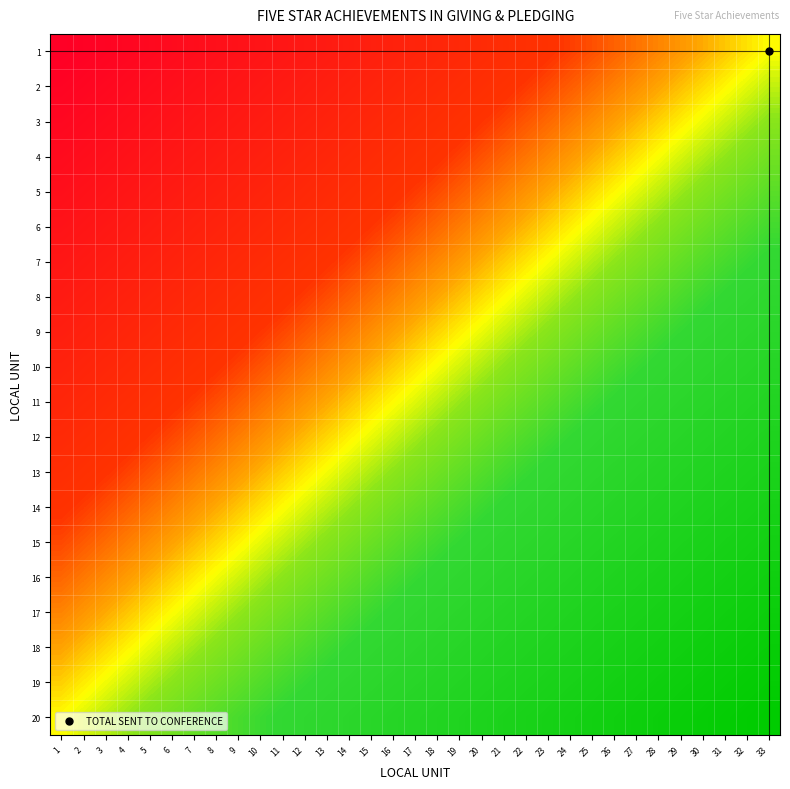

Reading right to left, what are all the values shown in this chart?

1: 33=0.0	32=0.0	31=0.1	30=0.1	29=0.1	28=0.2	27=0.2	26=0.2	25=0.2	24=0.3	23=0.3	22=0.3	21=0.4	20=0.4	19=0.4	18=0.5	17=0.5	16=0.5	15=0.6	14=0.6	13=0.6	12=0.7	11=0.7	10=0.7	9=0.8	8=0.8	7=0.8	6=0.8	5=0.9	4=0.9	3=0.9	2=1.0	1=1.0
2: 33=-0.1	32=-0.0	31=0.0	30=0.0	29=0.1	28=0.1	27=0.1	26=0.2	25=0.2	24=0.2	23=0.3	22=0.3	21=0.3	20=0.4	19=0.4	18=0.4	17=0.4	16=0.5	15=0.5	14=0.5	13=0.6	12=0.6	11=0.6	10=0.7	9=0.7	8=0.7	7=0.8	6=0.8	5=0.8	4=0.9	3=0.9	2=0.9	1=0.9
3: 33=-0.1	32=-0.1	31=-0.0	30=-0.0	29=0.0	28=0.1	27=0.1	26=0.1	25=0.1	24=0.2	23=0.2	22=0.2	21=0.3	20=0.3	19=0.3	18=0.4	17=0.4	16=0.4	15=0.5	14=0.5	13=0.5	12=0.6	11=0.6	10=0.6	9=0.6	8=0.7	7=0.7	6=0.7	5=0.8	4=0.8	3=0.8	2=0.9	1=0.9
4: 33=-0.2	32=-0.1	31=-0.1	30=-0.1	29=-0.0	28=-0.0	27=0.0	26=0.1	25=0.1	24=0.1	23=0.2	22=0.2	21=0.2	20=0.2	19=0.3	18=0.3	17=0.3	16=0.4	15=0.4	14=0.4	13=0.5	12=0.5	11=0.5	10=0.6	9=0.6	8=0.6	7=0.7	6=0.7	5=0.7	4=0.7	3=0.8	2=0.8	1=0.8
5: 33=-0.2	32=-0.2	31=-0.1	30=-0.1	29=-0.1	28=-0.1	27=-0.0	26=0.0	25=0.0	24=0.1	23=0.1	22=0.1	21=0.2	20=0.2	19=0.2	18=0.3	17=0.3	16=0.3	15=0.4	14=0.4	13=0.4	12=0.4	11=0.5	10=0.5	9=0.5	8=0.6	7=0.6	6=0.6	5=0.7	4=0.7	3=0.7	2=0.8	1=0.8
6: 33=-0.3	32=-0.2	31=-0.2	30=-0.2	29=-0.1	28=-0.1	27=-0.1	26=-0.0	25=-0.0	24=0.0	23=0.0	22=0.1	21=0.1	20=0.1	19=0.2	18=0.2	17=0.2	16=0.3	15=0.3	14=0.3	13=0.4	12=0.4	11=0.4	10=0.5	9=0.5	8=0.5	7=0.5	6=0.6	5=0.6	4=0.6	3=0.7	2=0.7	1=0.7
7: 33=-0.3	32=-0.3	31=-0.3	30=-0.2	29=-0.2	28=-0.2	27=-0.1	26=-0.1	25=-0.1	24=-0.0	23=-0.0	22=0.0	21=0.1	20=0.1	19=0.1	18=0.2	17=0.2	16=0.2	15=0.2	14=0.3	13=0.3	12=0.3	11=0.4	10=0.4	9=0.4	8=0.5	7=0.5	6=0.5	5=0.6	4=0.6	3=0.6	2=0.7	1=0.7
8: 33=-0.4	32=-0.3	31=-0.3	30=-0.3	29=-0.2	28=-0.2	27=-0.2	26=-0.1	25=-0.1	24=-0.1	23=-0.1	22=-0.0	21=0.0	20=0.0	19=0.1	18=0.1	17=0.1	16=0.2	15=0.2	14=0.2	13=0.3	12=0.3	11=0.3	10=0.4	9=0.4	8=0.4	7=0.4	6=0.5	5=0.5	4=0.5	3=0.6	2=0.6	1=0.6
9: 33=-0.4	32=-0.4	31=-0.4	30=-0.3	29=-0.3	28=-0.3	27=-0.2	26=-0.2	25=-0.2	24=-0.1	23=-0.1	22=-0.1	21=-0.0	20=-0.0	19=0.0	18=0.0	17=0.1	16=0.1	15=0.1	14=0.2	13=0.2	12=0.2	11=0.3	10=0.3	9=0.3	8=0.4	7=0.4	6=0.4	5=0.5	4=0.5	3=0.5	2=0.5	1=0.6
10: 33=-0.5	32=-0.4	31=-0.4	30=-0.4	29=-0.3	28=-0.3	27=-0.3	26=-0.3	25=-0.2	24=-0.2	23=-0.2	22=-0.1	21=-0.1	20=-0.1	19=-0.0	18=-0.0	17=0.0	16=0.1	15=0.1	14=0.1	13=0.2	12=0.2	11=0.2	10=0.2	9=0.3	8=0.3	7=0.3	6=0.4	5=0.4	4=0.4	3=0.5	2=0.5	1=0.5
11: 33=-0.5	32=-0.5	31=-0.5	30=-0.4	29=-0.4	28=-0.4	27=-0.3	26=-0.3	25=-0.3	24=-0.2	23=-0.2	22=-0.2	21=-0.2	20=-0.1	19=-0.1	18=-0.1	17=-0.0	16=0.0	15=0.0	14=0.1	13=0.1	12=0.1	11=0.2	10=0.2	9=0.2	8=0.3	7=0.3	6=0.3	5=0.3	4=0.4	3=0.4	2=0.4	1=0.5
12: 33=-0.6	32=-0.5	31=-0.5	30=-0.5	29=-0.5	28=-0.4	27=-0.4	26=-0.4	25=-0.3	24=-0.3	23=-0.3	22=-0.2	21=-0.2	20=-0.2	19=-0.1	18=-0.1	17=-0.1	16=-0.0	15=-0.0	14=0.0	13=0.0	12=0.1	11=0.1	10=0.1	9=0.2	8=0.2	7=0.2	6=0.3	5=0.3	4=0.3	3=0.4	2=0.4	1=0.4
13: 33=-0.6	32=-0.6	31=-0.6	30=-0.5	29=-0.5	28=-0.5	27=-0.4	26=-0.4	25=-0.4	24=-0.4	23=-0.3	22=-0.3	21=-0.3	20=-0.2	19=-0.2	18=-0.2	17=-0.1	16=-0.1	15=-0.1	14=-0.0	13=-0.0	12=0.0	11=0.1	10=0.1	9=0.1	8=0.1	7=0.2	6=0.2	5=0.2	4=0.3	3=0.3	2=0.3	1=0.4
14: 33=-0.7	32=-0.7	31=-0.6	30=-0.6	29=-0.6	28=-0.5	27=-0.5	26=-0.5	25=-0.4	24=-0.4	23=-0.4	22=-0.3	21=-0.3	20=-0.3	19=-0.2	18=-0.2	17=-0.2	16=-0.2	15=-0.1	14=-0.1	13=-0.1	12=-0.0	11=0.0	10=0.0	9=0.1	8=0.1	7=0.1	6=0.2	5=0.2	4=0.2	3=0.3	2=0.3	1=0.3
15: 33=-0.7	32=-0.7	31=-0.7	30=-0.6	29=-0.6	28=-0.6	27=-0.5	26=-0.5	25=-0.5	24=-0.5	23=-0.4	22=-0.4	21=-0.4	20=-0.3	19=-0.3	18=-0.3	17=-0.2	16=-0.2	15=-0.2	14=-0.1	13=-0.1	12=-0.1	11=-0.0	10=-0.0	9=0.0	8=0.0	7=0.1	6=0.1	5=0.1	4=0.2	3=0.2	2=0.2	1=0.3
16: 33=-0.8	32=-0.8	31=-0.7	30=-0.7	29=-0.7	28=-0.6	27=-0.6	26=-0.6	25=-0.5	24=-0.5	23=-0.5	22=-0.4	21=-0.4	20=-0.4	19=-0.4	18=-0.3	17=-0.3	16=-0.3	15=-0.2	14=-0.2	13=-0.2	12=-0.1	11=-0.1	10=-0.1	9=-0.0	8=-0.0	7=0.0	6=0.1	5=0.1	4=0.1	3=0.1	2=0.2	1=0.2
17: 33=-0.8	32=-0.8	31=-0.8	30=-0.7	29=-0.7	28=-0.7	27=-0.7	26=-0.6	25=-0.6	24=-0.6	23=-0.5	22=-0.5	21=-0.5	20=-0.4	19=-0.4	18=-0.4	17=-0.3	16=-0.3	15=-0.3	14=-0.2	13=-0.2	12=-0.2	11=-0.2	10=-0.1	9=-0.1	8=-0.1	7=-0.0	6=0.0	5=0.0	4=0.1	3=0.1	2=0.1	1=0.2
18: 33=-0.9	32=-0.9	31=-0.8	30=-0.8	29=-0.8	28=-0.7	27=-0.7	26=-0.7	25=-0.6	24=-0.6	23=-0.6	22=-0.6	21=-0.5	20=-0.5	19=-0.5	18=-0.4	17=-0.4	16=-0.4	15=-0.3	14=-0.3	13=-0.3	12=-0.2	11=-0.2	10=-0.2	9=-0.1	8=-0.1	7=-0.1	6=-0.1	5=-0.0	4=0.0	3=0.0	2=0.1	1=0.1
19: 33=-0.9	32=-0.9	31=-0.9	30=-0.9	29=-0.8	28=-0.8	27=-0.8	26=-0.7	25=-0.7	24=-0.7	23=-0.6	22=-0.6	21=-0.6	20=-0.5	19=-0.5	18=-0.5	17=-0.4	16=-0.4	15=-0.4	14=-0.4	13=-0.3	12=-0.3	11=-0.3	10=-0.2	9=-0.2	8=-0.2	7=-0.1	6=-0.1	5=-0.1	4=-0.0	3=-0.0	2=0.0	1=0.1
20: 33=-1.0	32=-1.0	31=-0.9	30=-0.9	29=-0.9	28=-0.8	27=-0.8	26=-0.8	25=-0.8	24=-0.7	23=-0.7	22=-0.7	21=-0.6	20=-0.6	19=-0.6	18=-0.5	17=-0.5	16=-0.5	15=-0.4	14=-0.4	13=-0.4	12=-0.3	11=-0.3	10=-0.3	9=-0.2	8=-0.2	7=-0.2	6=-0.2	5=-0.1	4=-0.1	3=-0.1	2=-0.0	1=0.0